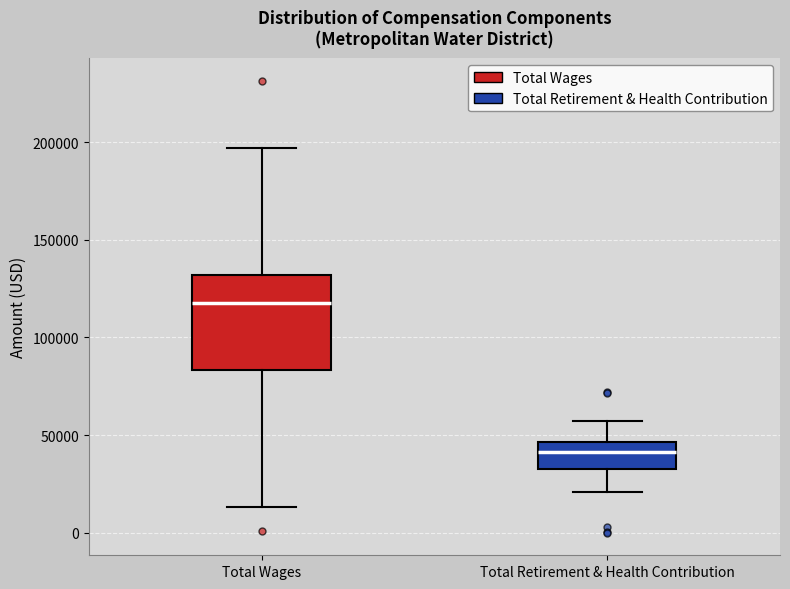

Comparing the boxes themselves (not the whiskers), which one is the tallest?

Total Wages